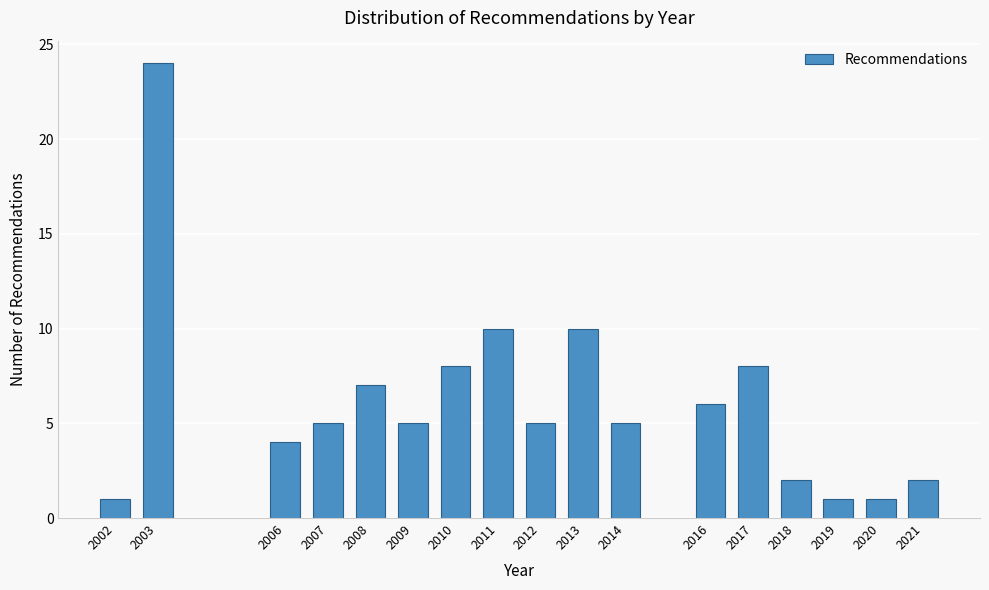

Reading right to left, what are all the values shown in this chart?

2021=2	2020=1	2019=1	2018=2	2017=8	2016=6	2014=5	2013=10	2012=5	2011=10	2010=8	2009=5	2008=7	2007=5	2006=4	2003=24	2002=1